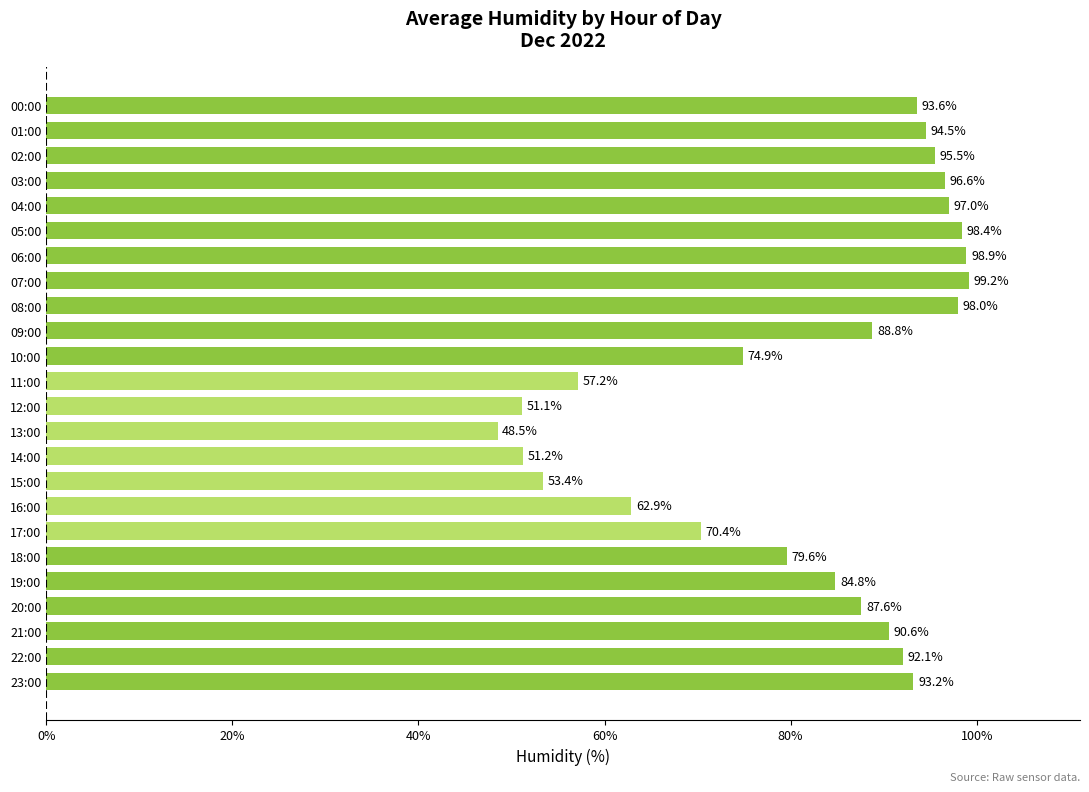

Which label corresponds to the smallest value in the chart?

13:00